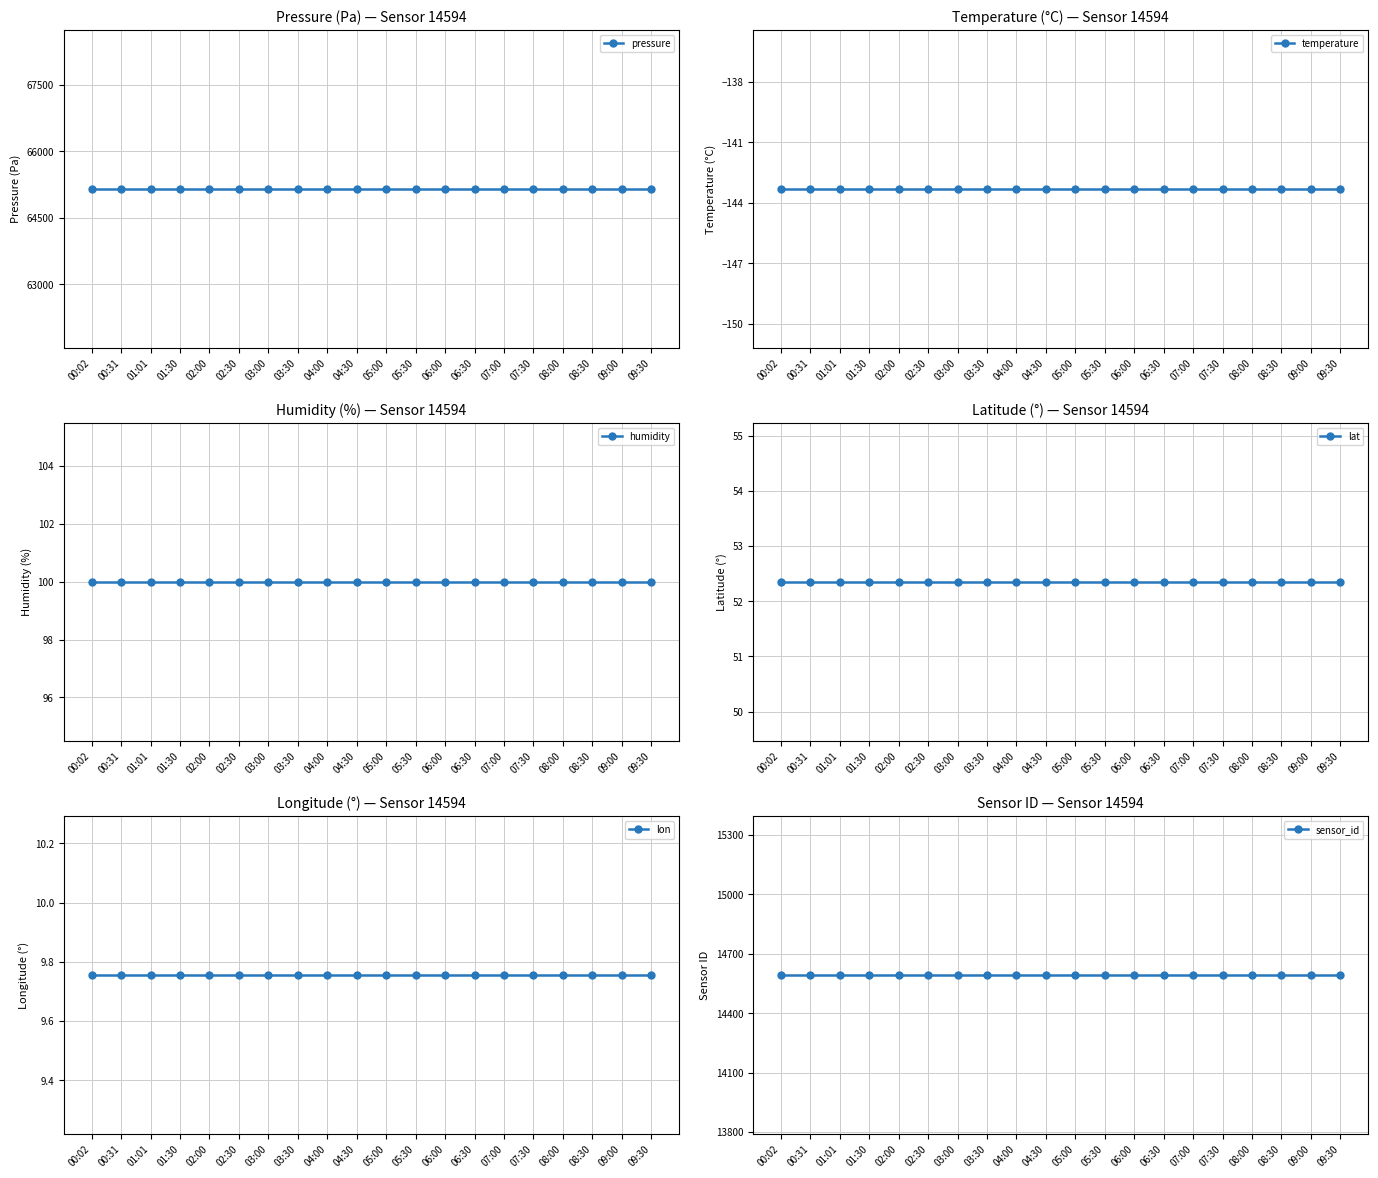

List the labels in order of lat value, largest first.

00:02, 00:31, 01:01, 01:30, 02:00, 02:30, 03:00, 03:30, 04:00, 04:30, 05:00, 05:30, 06:00, 06:30, 07:00, 07:30, 08:00, 08:30, 09:00, 09:30